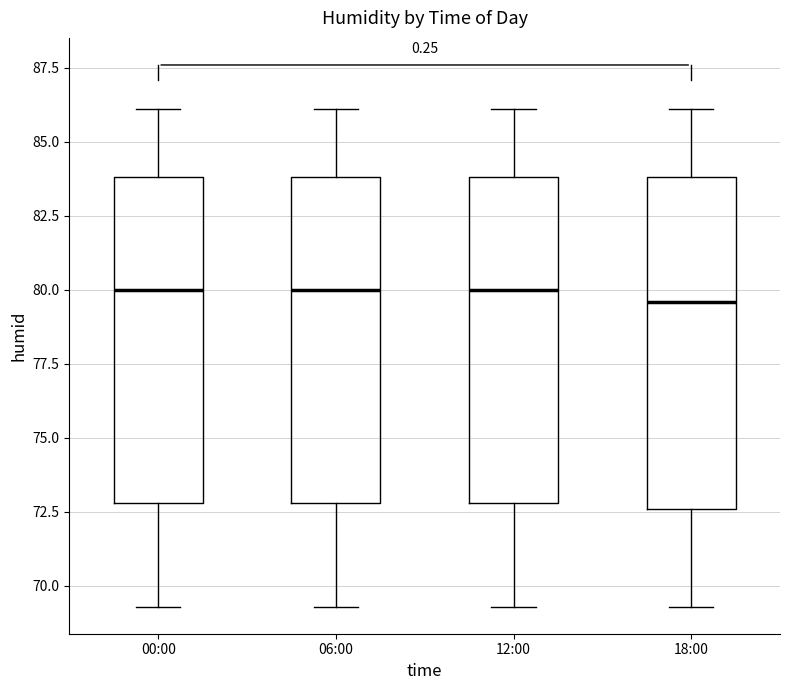

Reading left to right, transcribe this box plot: for each box, give where its median line is, the range the box spans, and where its two whiskers end, as read against the y-axis. The values are not printed on the chart, so give them approximately, as read against the axis.

00:00: median 80.0, box 73.0 to 84.0, whiskers 69.5 to 86.0
06:00: median 80.0, box 73.0 to 84.0, whiskers 69.5 to 86.0
12:00: median 80.0, box 73.0 to 84.0, whiskers 69.5 to 86.0
18:00: median 79.5, box 72.5 to 84.0, whiskers 69.5 to 86.0